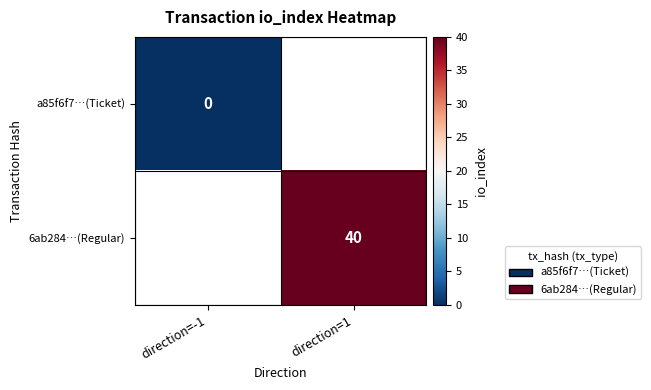

True or false: 6ab284…(Regular) has a value of 68 at direction=1.

False